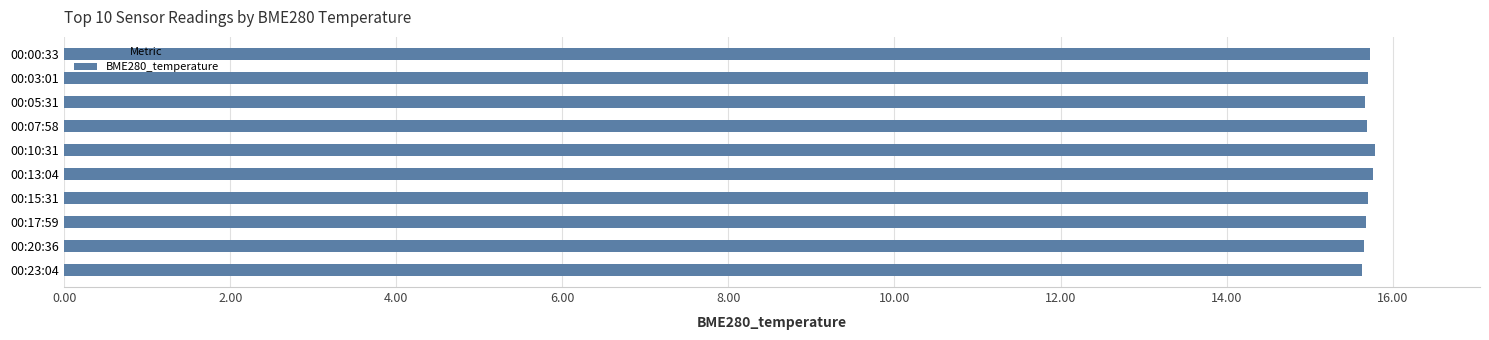

What is the ratio of the value at 00:07:58 to the value at 00:03:01?

1.0